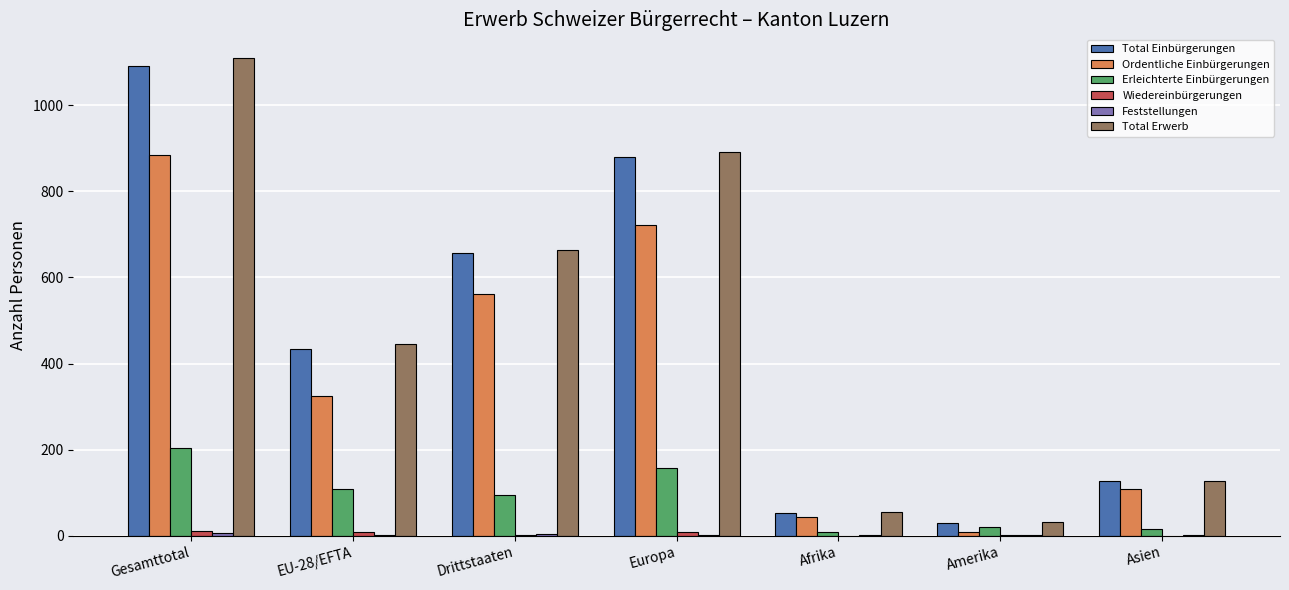

Are the bars grouped side by side (vs. stacked)?

Yes